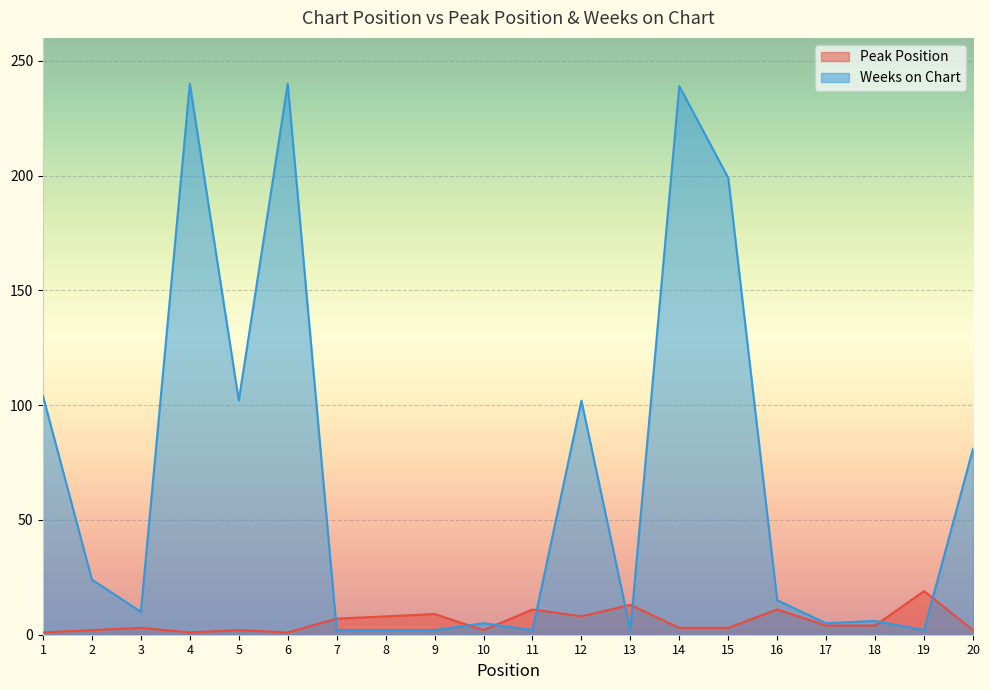

What are all the series names shown in the legend?

Peak Position, Weeks on Chart